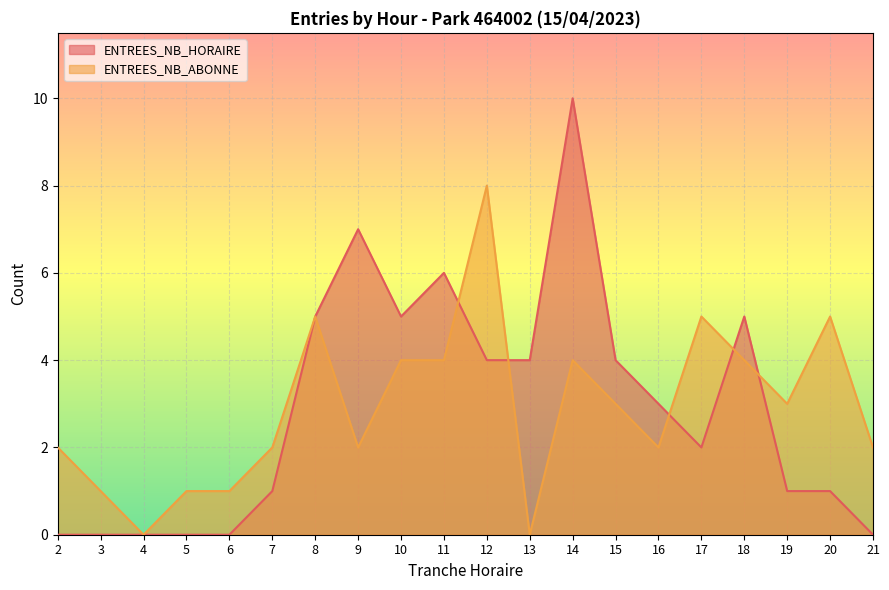

After their last crossing, which series has the higher values: ENTREES_NB_ABONNE or ENTREES_NB_HORAIRE?

ENTREES_NB_ABONNE